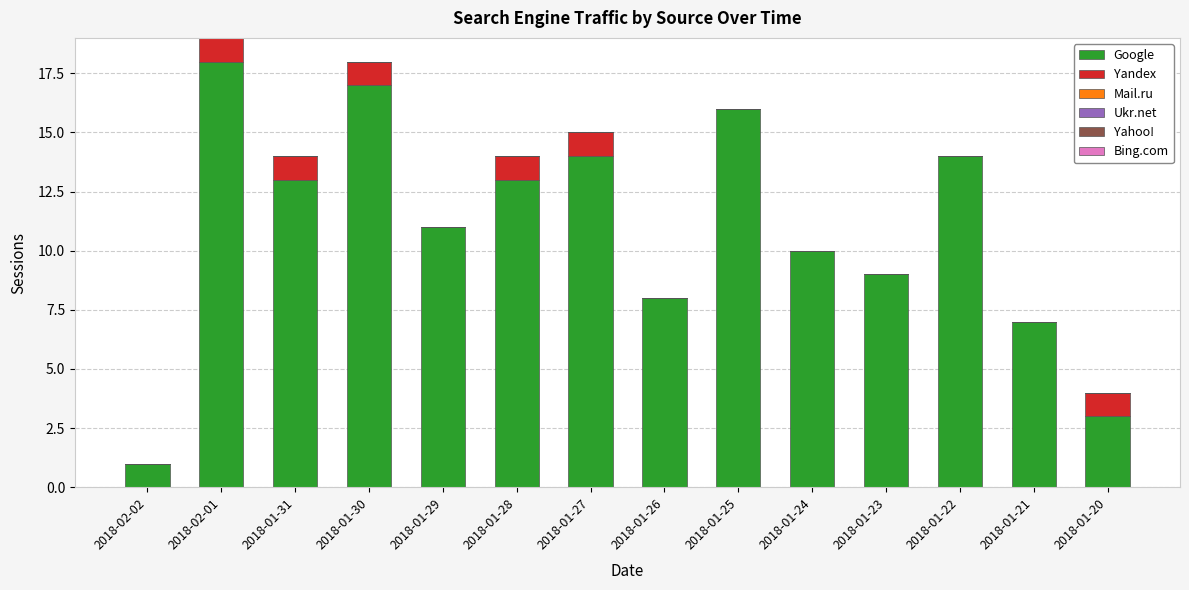

Reading left to right, transcribe the values for Google.

2018-02-02=1	2018-02-01=18	2018-01-31=13	2018-01-30=17	2018-01-29=11	2018-01-28=13	2018-01-27=14	2018-01-26=8	2018-01-25=16	2018-01-24=10	2018-01-23=9	2018-01-22=14	2018-01-21=7	2018-01-20=3